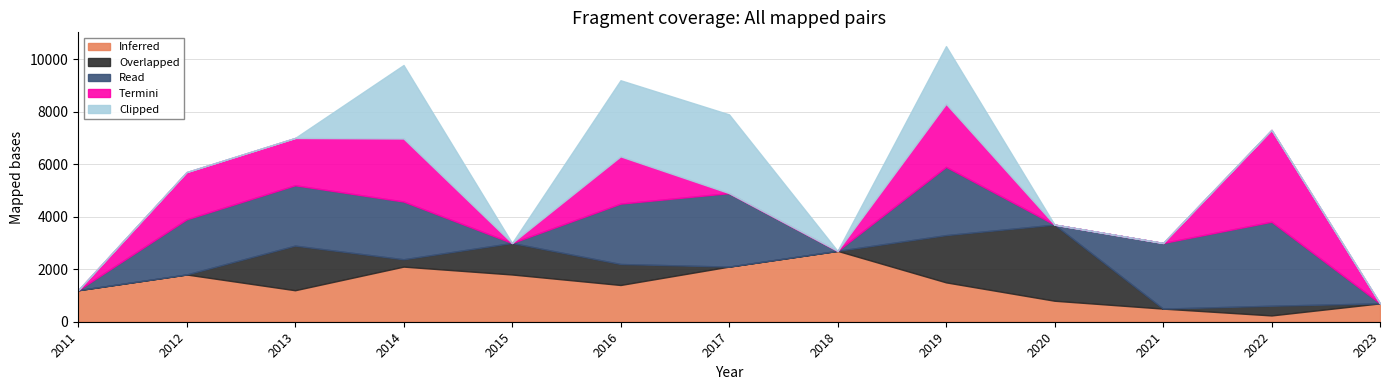

What is the value of the Inferred point at the 5th from the left?

1800